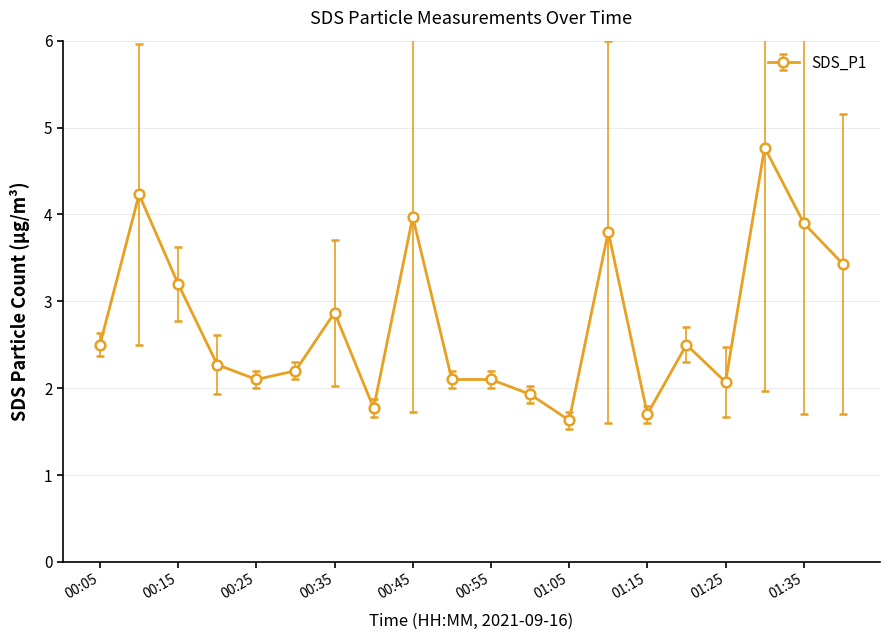

What is the smallest value displayed?

1.6